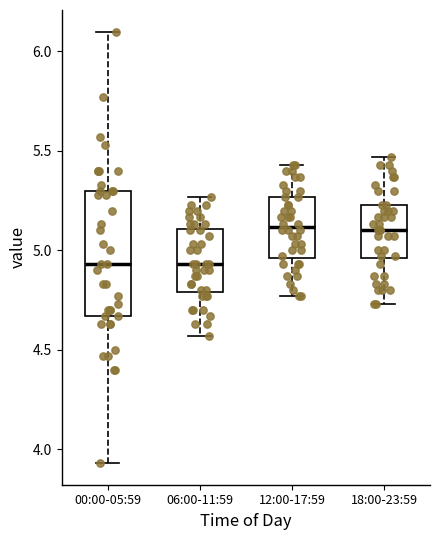

Reading left to right, transcribe this box plot: for each box, give where its median line is, the range the box spans, and where its two whiskers end, as read against the y-axis. The values are not printed on the chart, so give them approximately, as read against the axis.

00:00-05:59: median 4.95, box 4.65 to 5.30, whiskers 3.95 to 6.10
06:00-11:59: median 4.95, box 4.80 to 5.10, whiskers 4.55 to 5.25
12:00-17:59: median 5.10, box 4.95 to 5.25, whiskers 4.75 to 5.45
18:00-23:59: median 5.10, box 4.95 to 5.25, whiskers 4.75 to 5.45